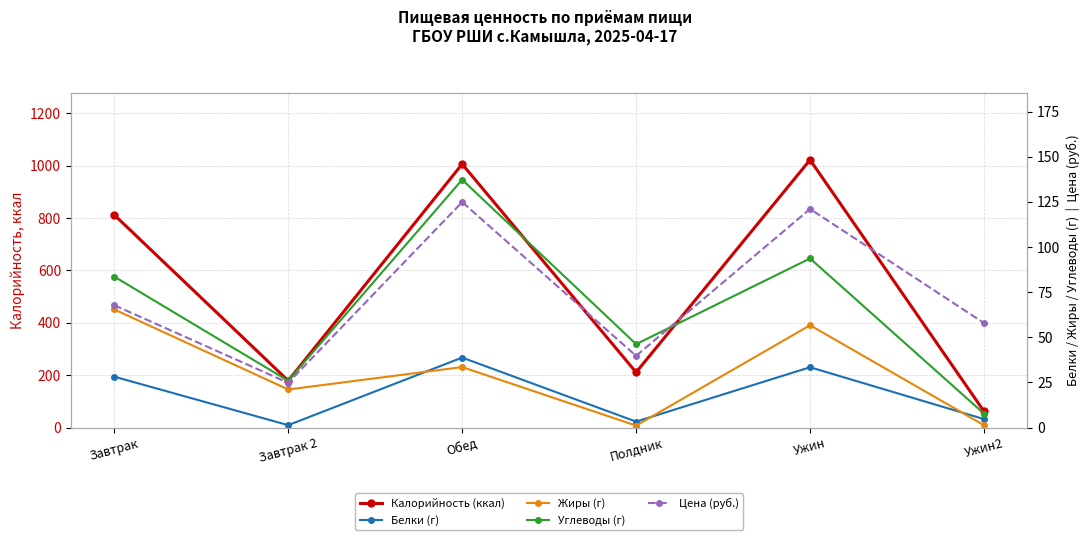

True or false: Цена (руб.) and Белки (г) cross at least once.

False